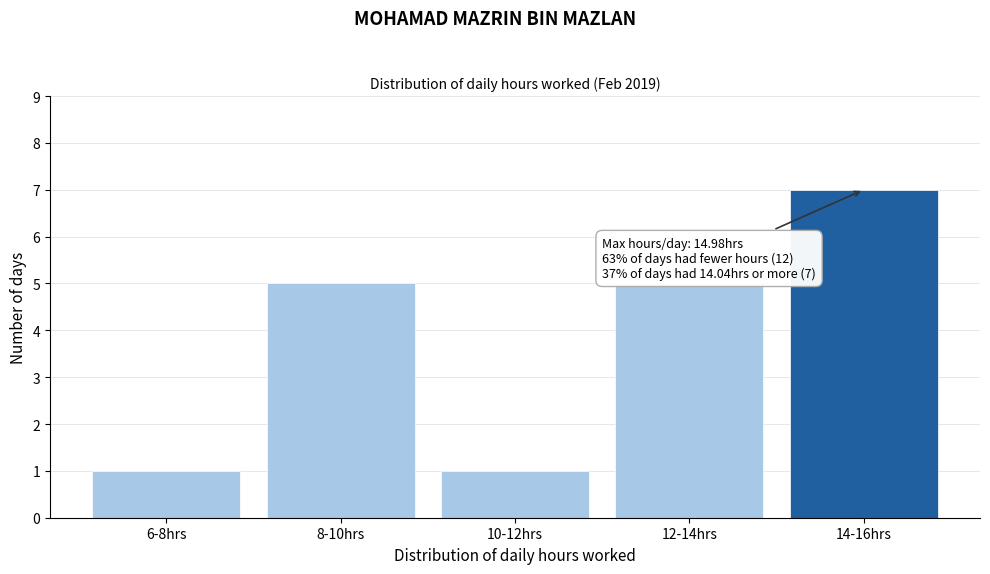

Reading right to left, what are all the values shown in this chart?

14-16hrs=7	12-14hrs=5	10-12hrs=1	8-10hrs=5	6-8hrs=1